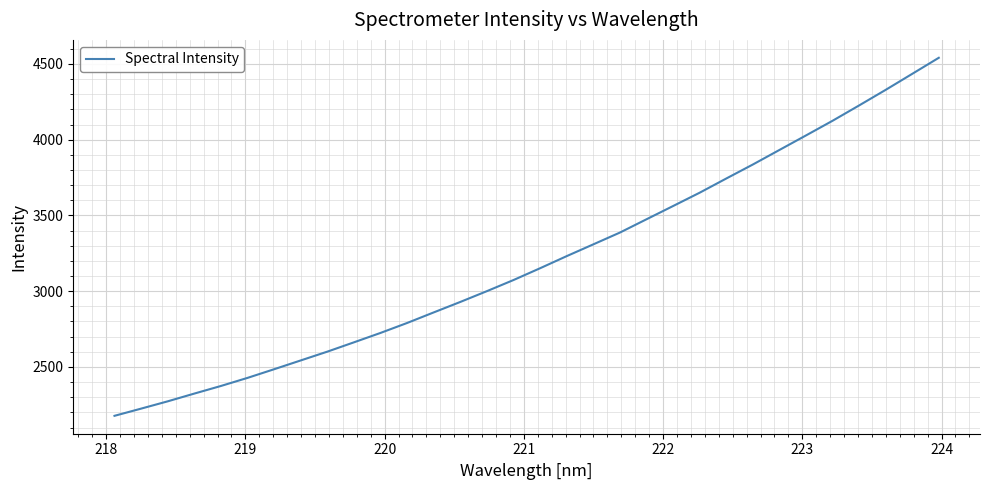

What is the minimum value shown in the chart?

2177.3